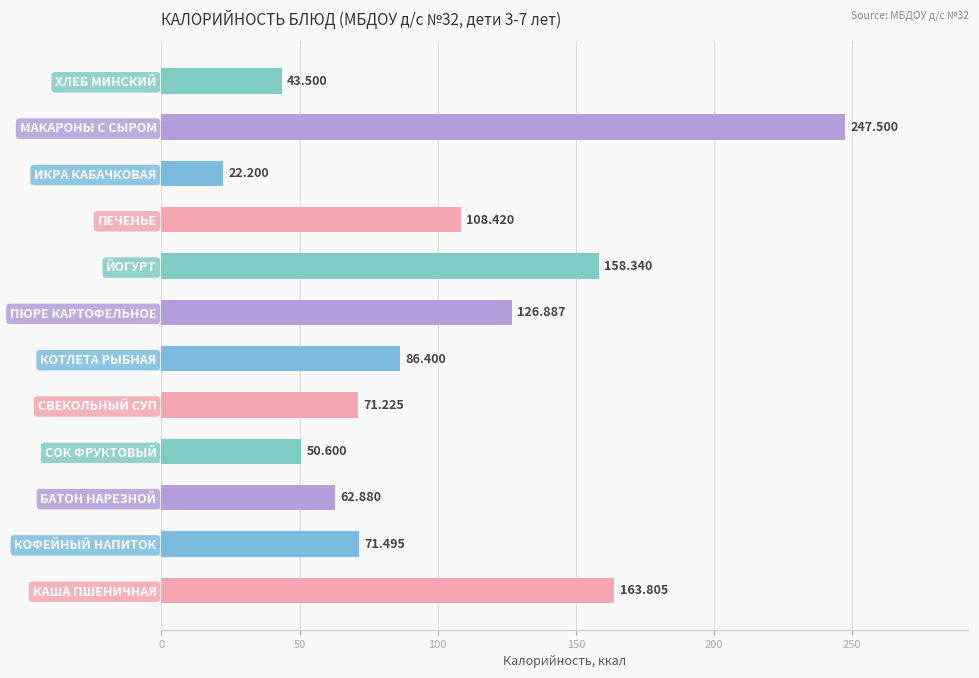

What is the difference between the second highest and second lowest values?

120.3